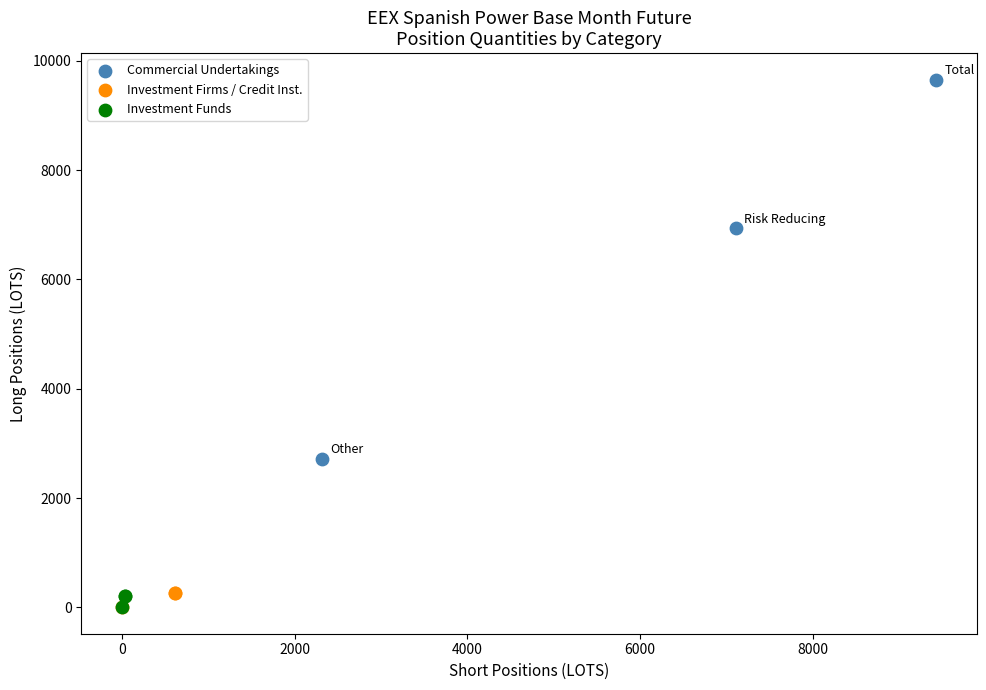

Which series has the largest Y range (max minus min)?

Commercial Undertakings